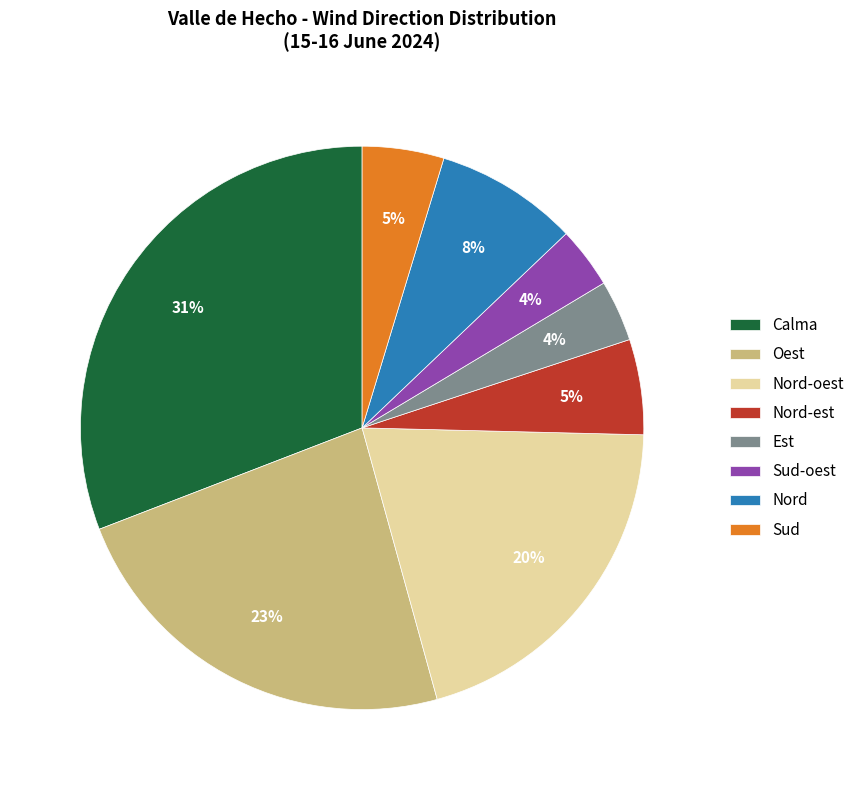

Is there any slice that represents more than half of the pie?

No